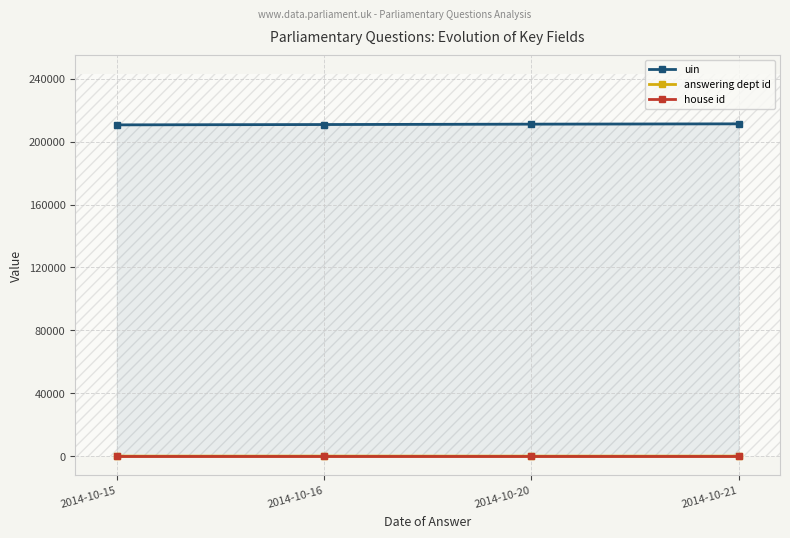

At which category is the sum across all series the highest?

2014-10-21